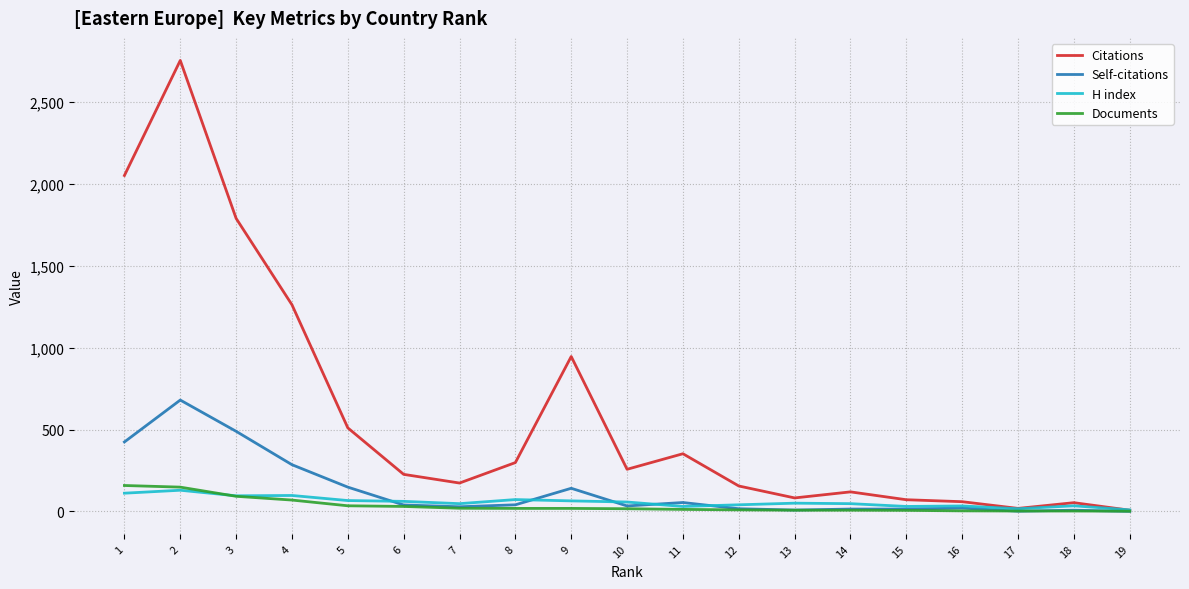

Which series changed the most between 2 and 8?

Citations